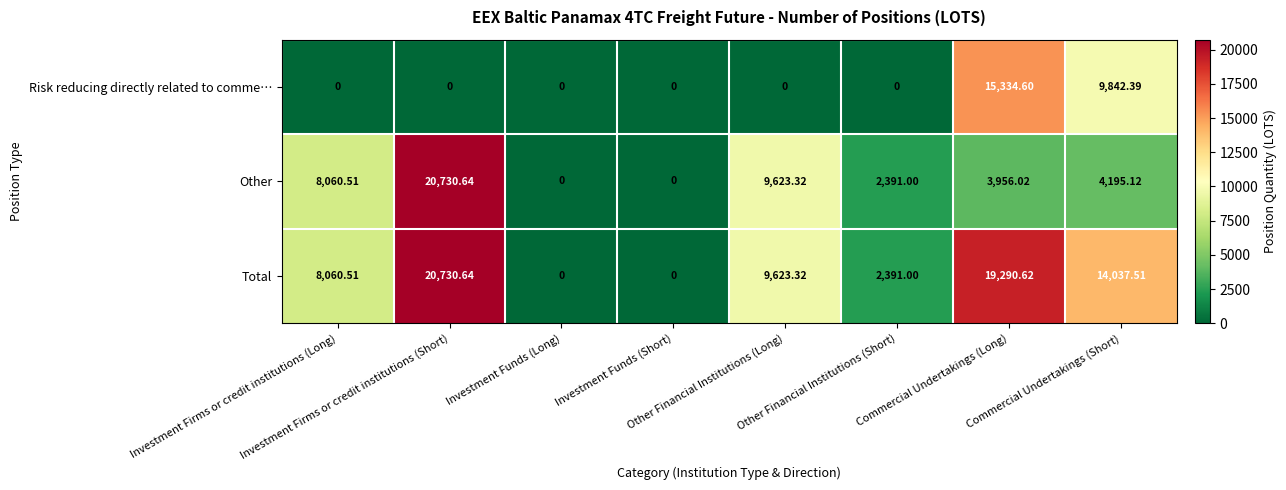

List the series in order of their overall mean, highest first.

Total, Other, Risk reducing directly related to comme…